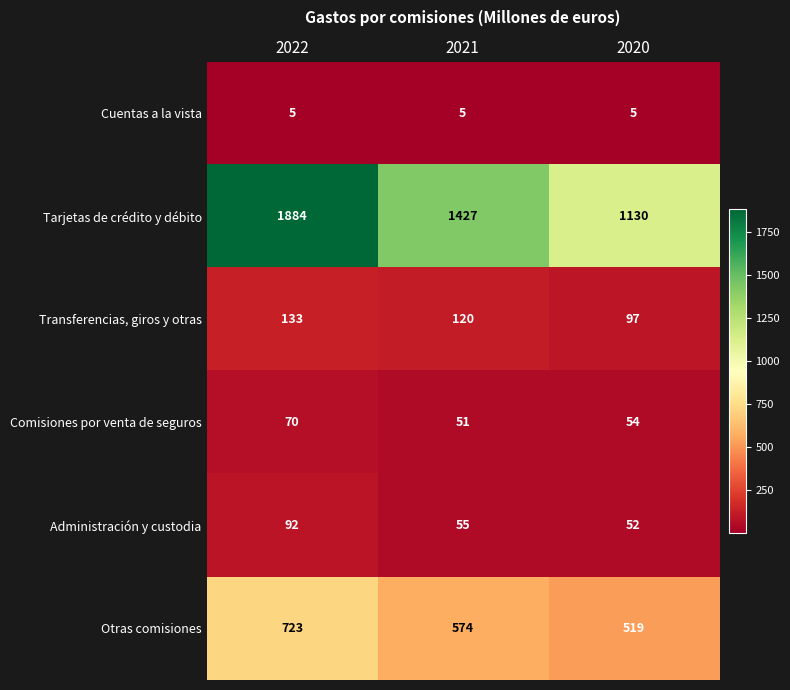

What is the approximate value of Comisiones por venta de seguros at 2021, to the nearest 10?

50